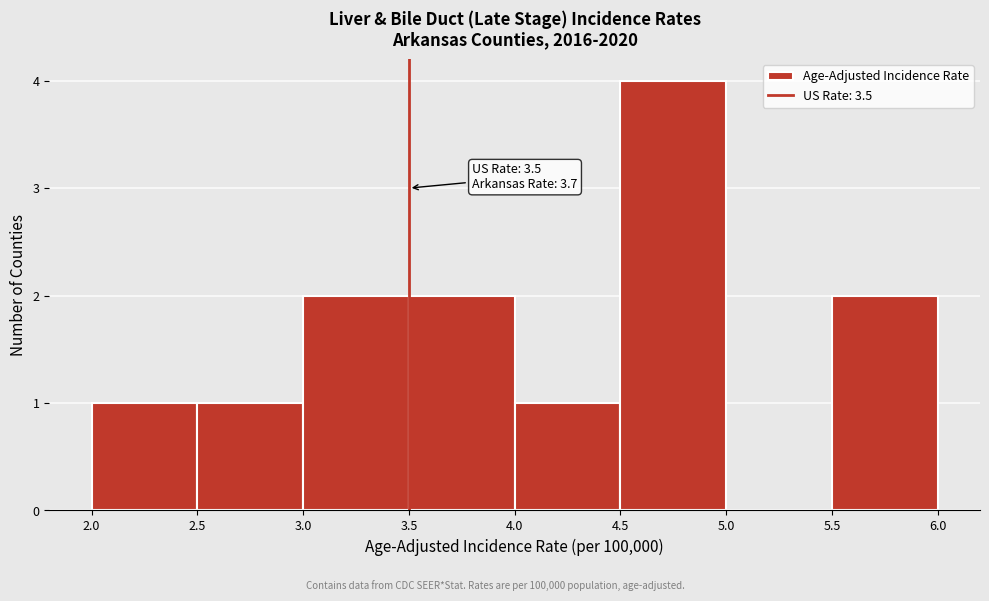

Over which range of the x-axis is the bar tallest?

4.5 to 5.0